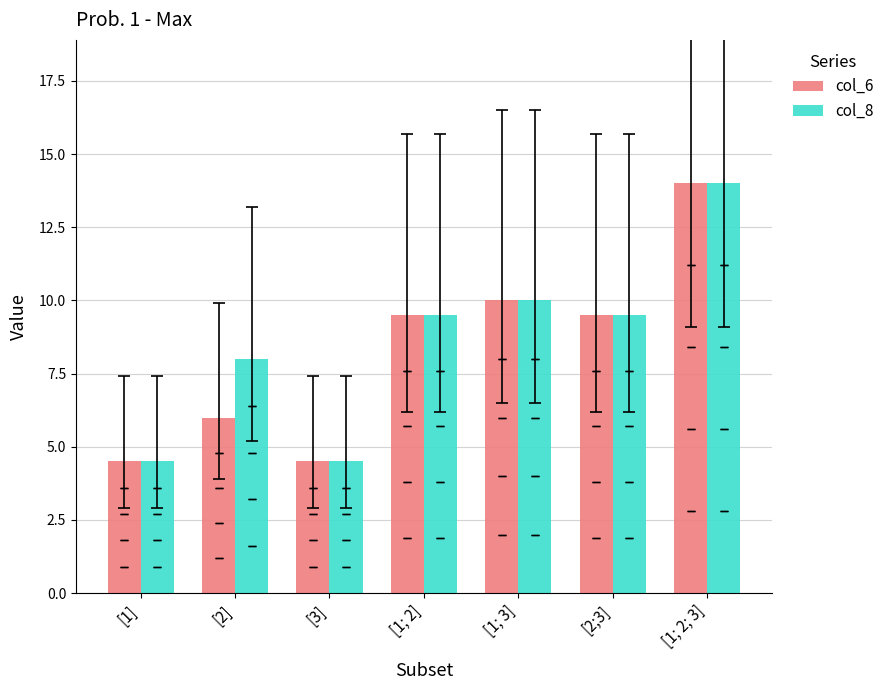

What is the minimum value shown in the chart?

4.5